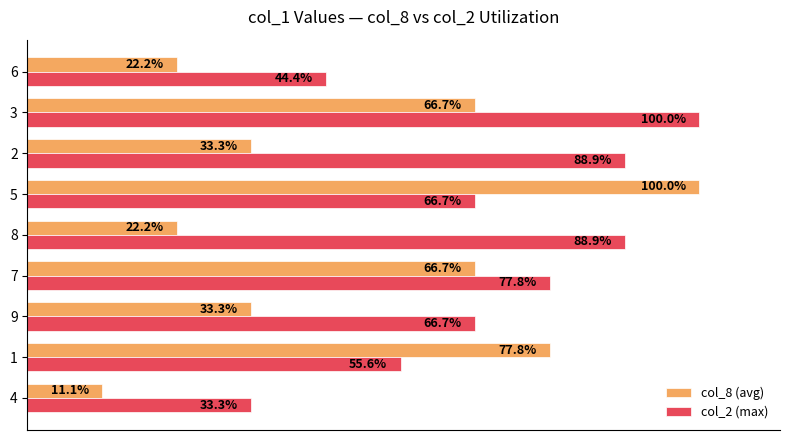

Which series has the widest spread of values?

col_8 (avg)